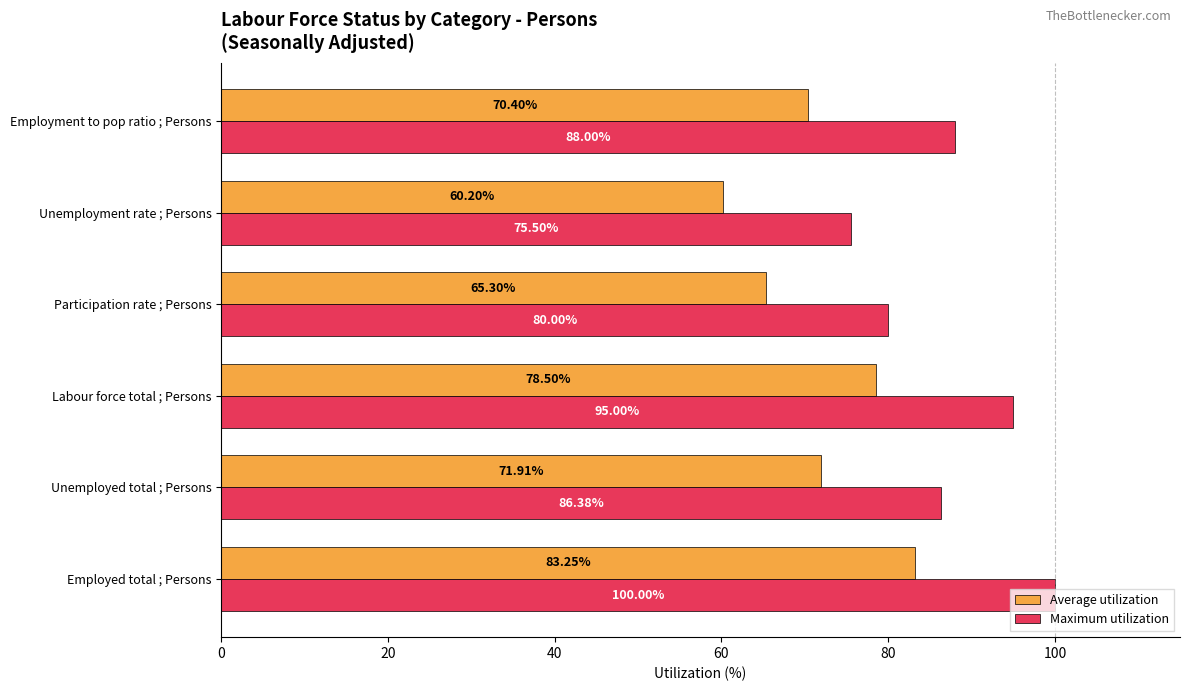

What is the spread (max minus min) of values at Participation rate ; Persons?

14.7